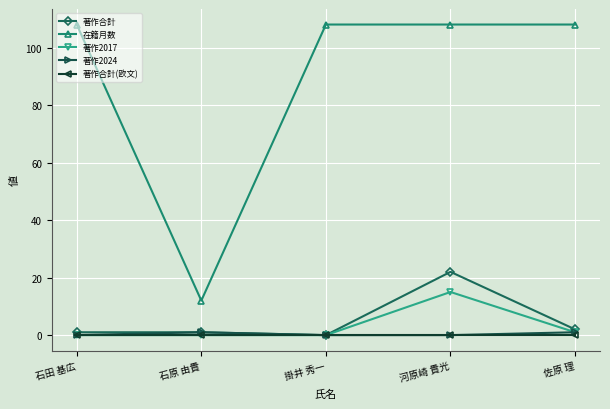

What is the label of the 1st point from the left?

石田 基広